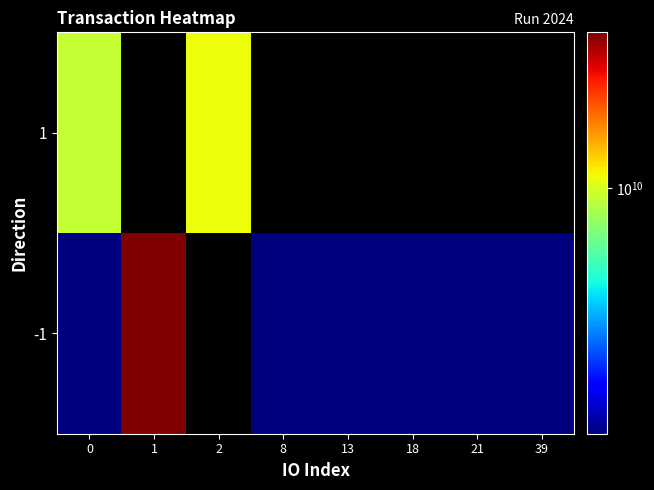

List the series in order of their overall mean, highest first.

-1, 1